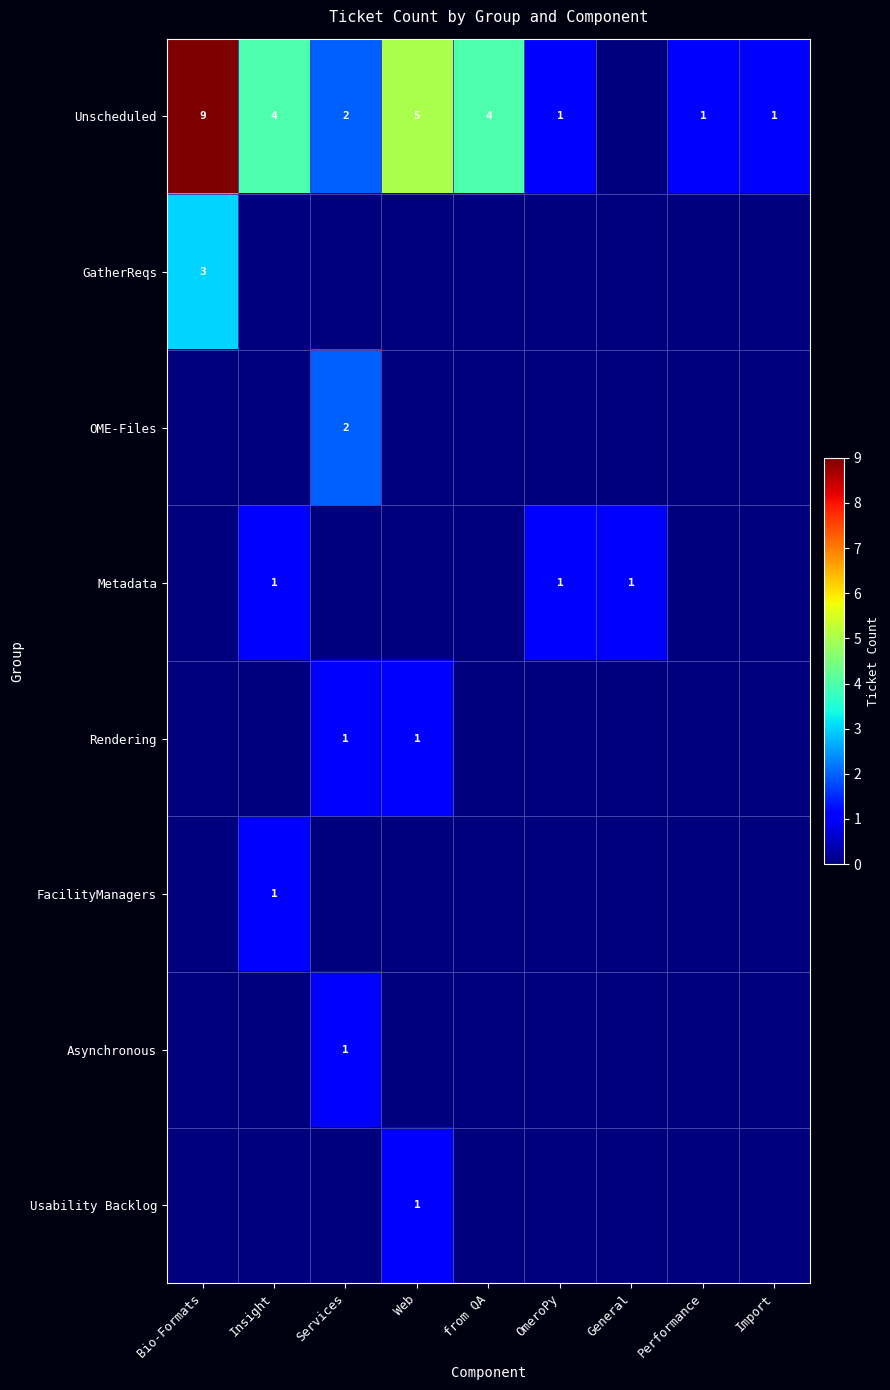

What is the greatest value displayed?

9